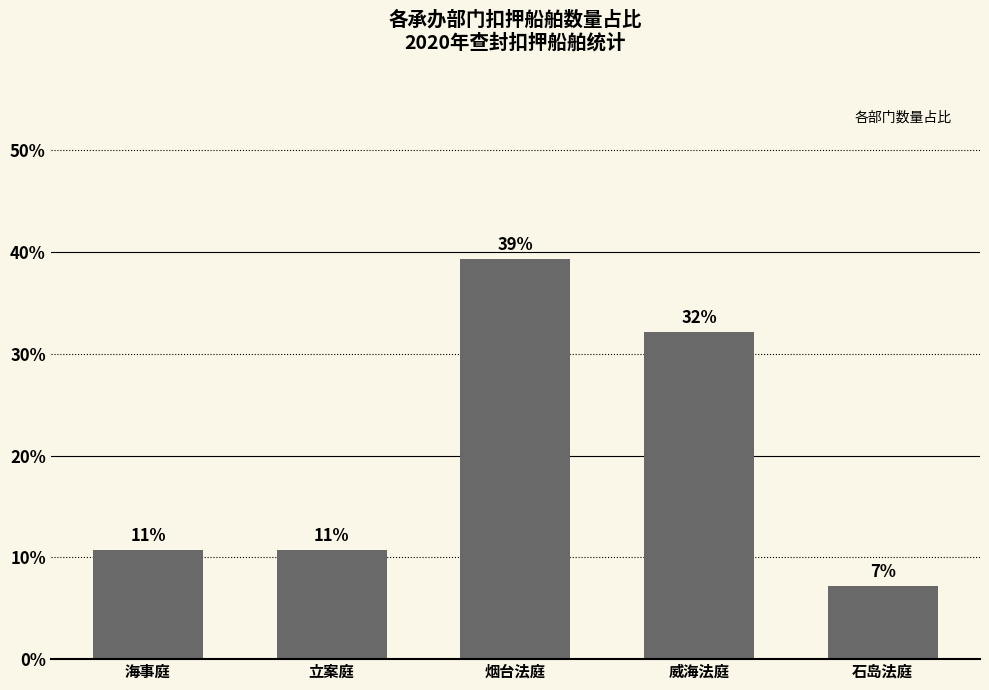

Rank the categories by value from highest to lowest.

烟台法庭, 威海法庭, 海事庭, 立案庭, 石岛法庭